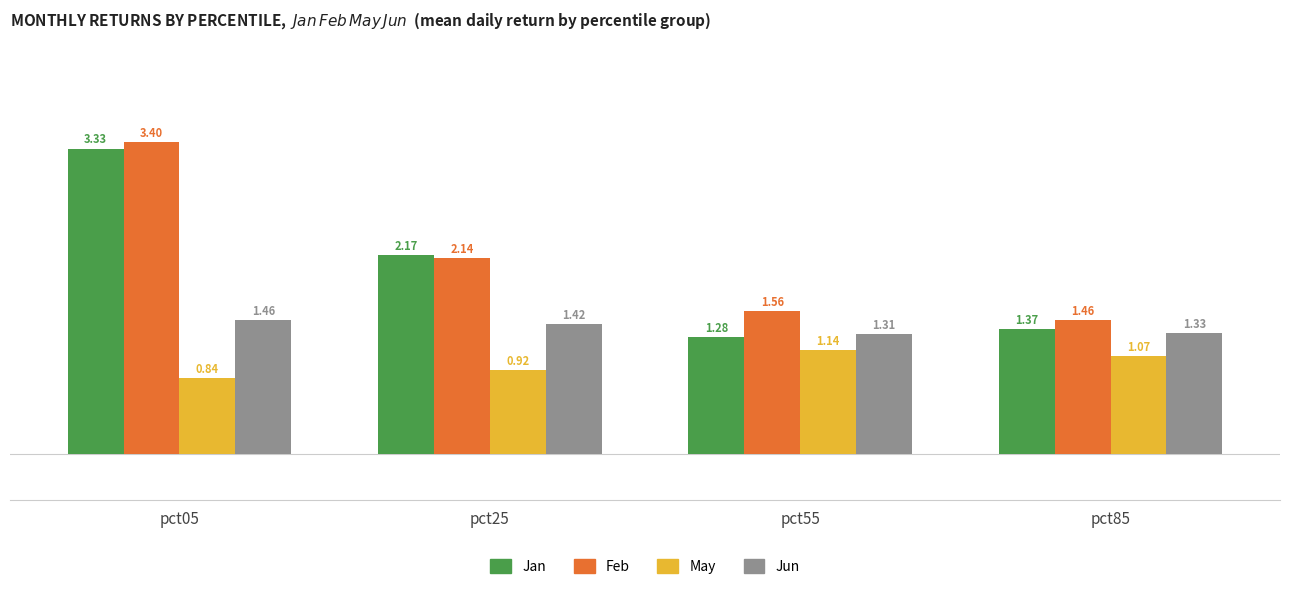

How many Jan values are between 1 and 3?

3